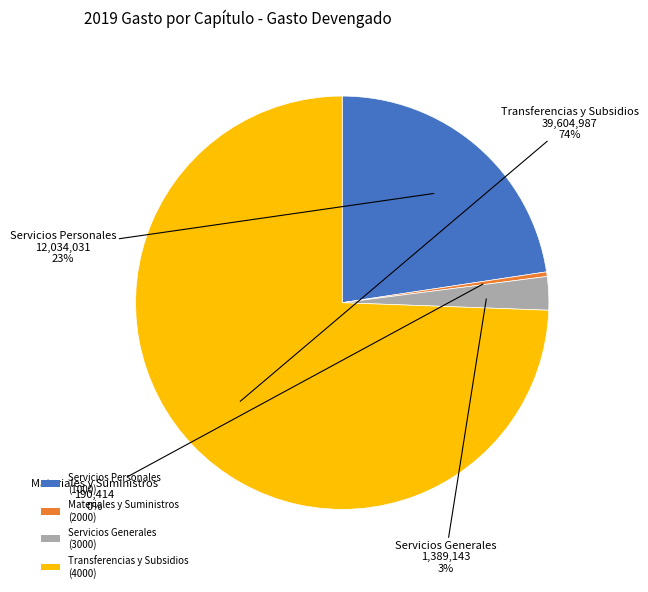

Rank the categories by value from lowest to highest.

Materiales y Suministros (2000), Servicios Generales (3000), Servicios Personales (1000), Transferencias y Subsidios (4000)